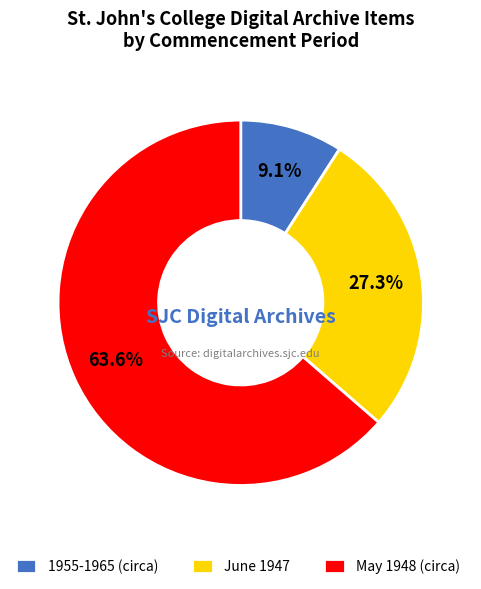

Does any single category account for the majority?

Yes